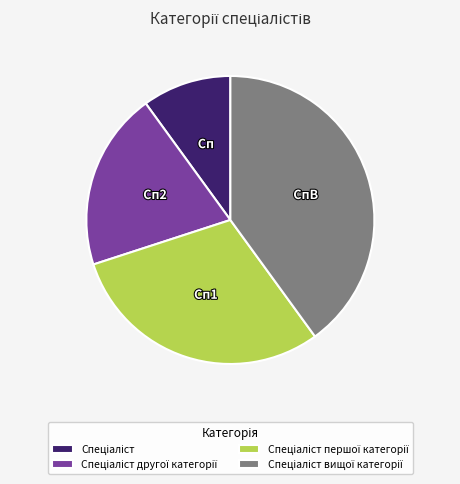

Does any single category account for the majority?

No